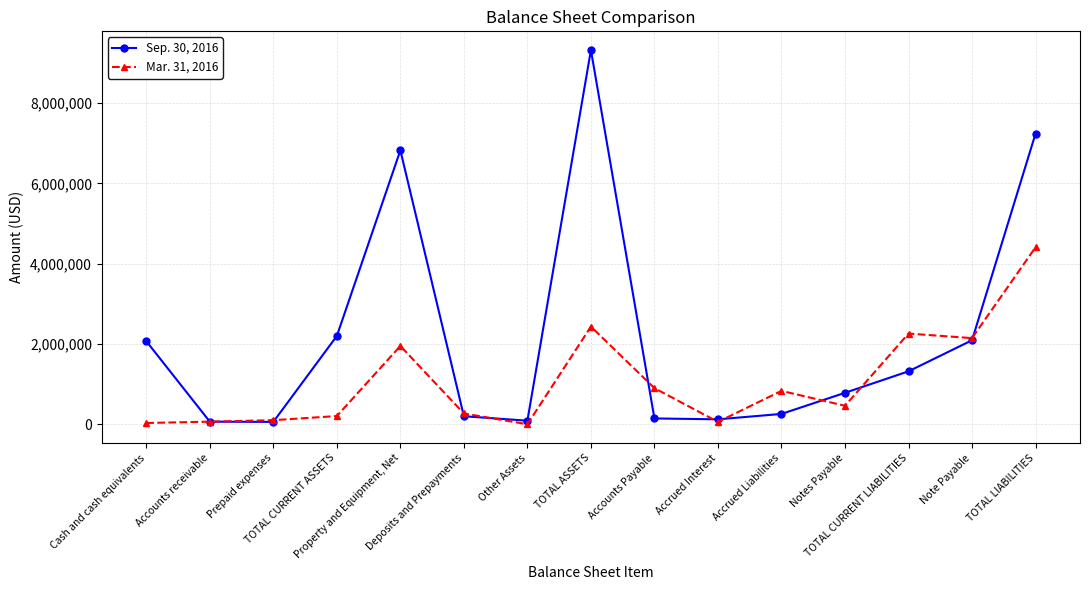

What is the label of the 10th point from the right?

Deposits and Prepayments